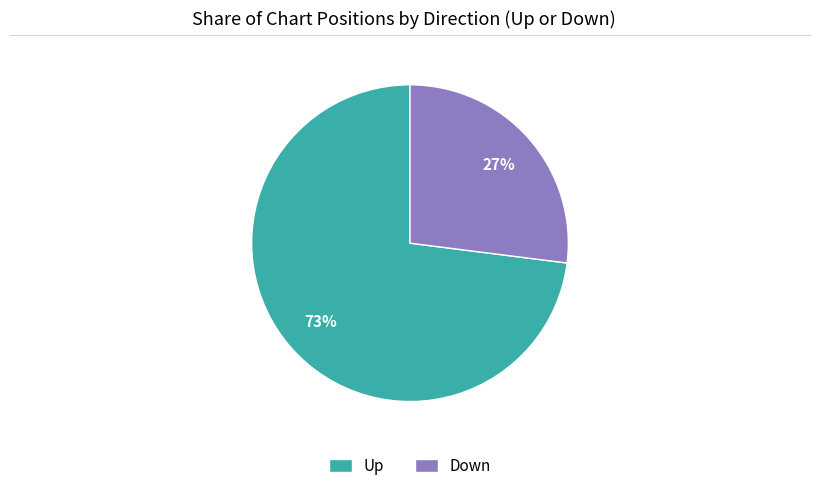

Is it true that Down is 33% of the pie?

False